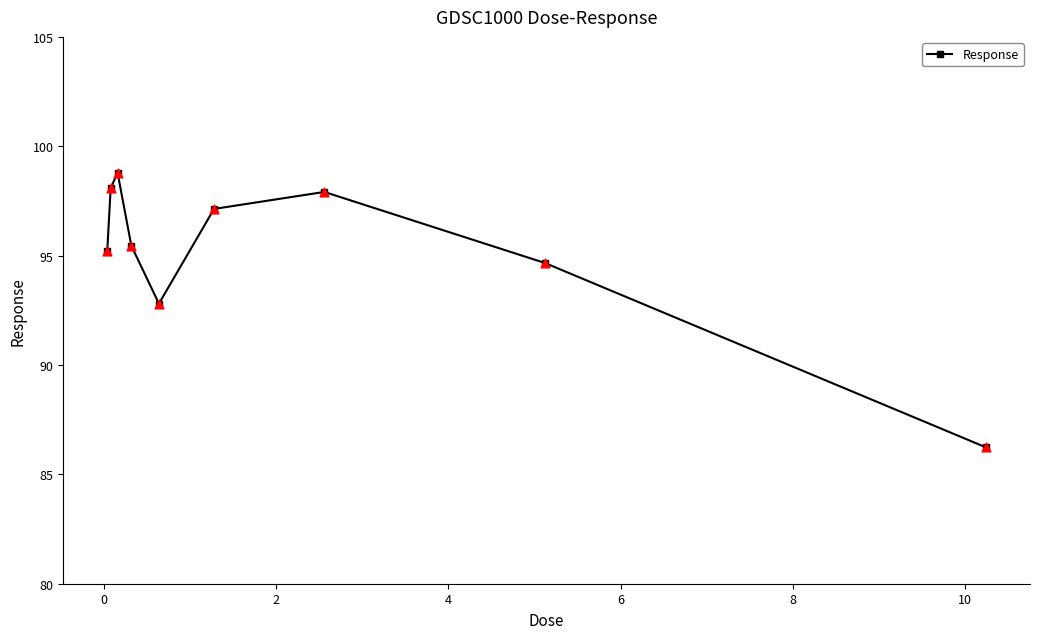

What is the sum of all values?

856.3